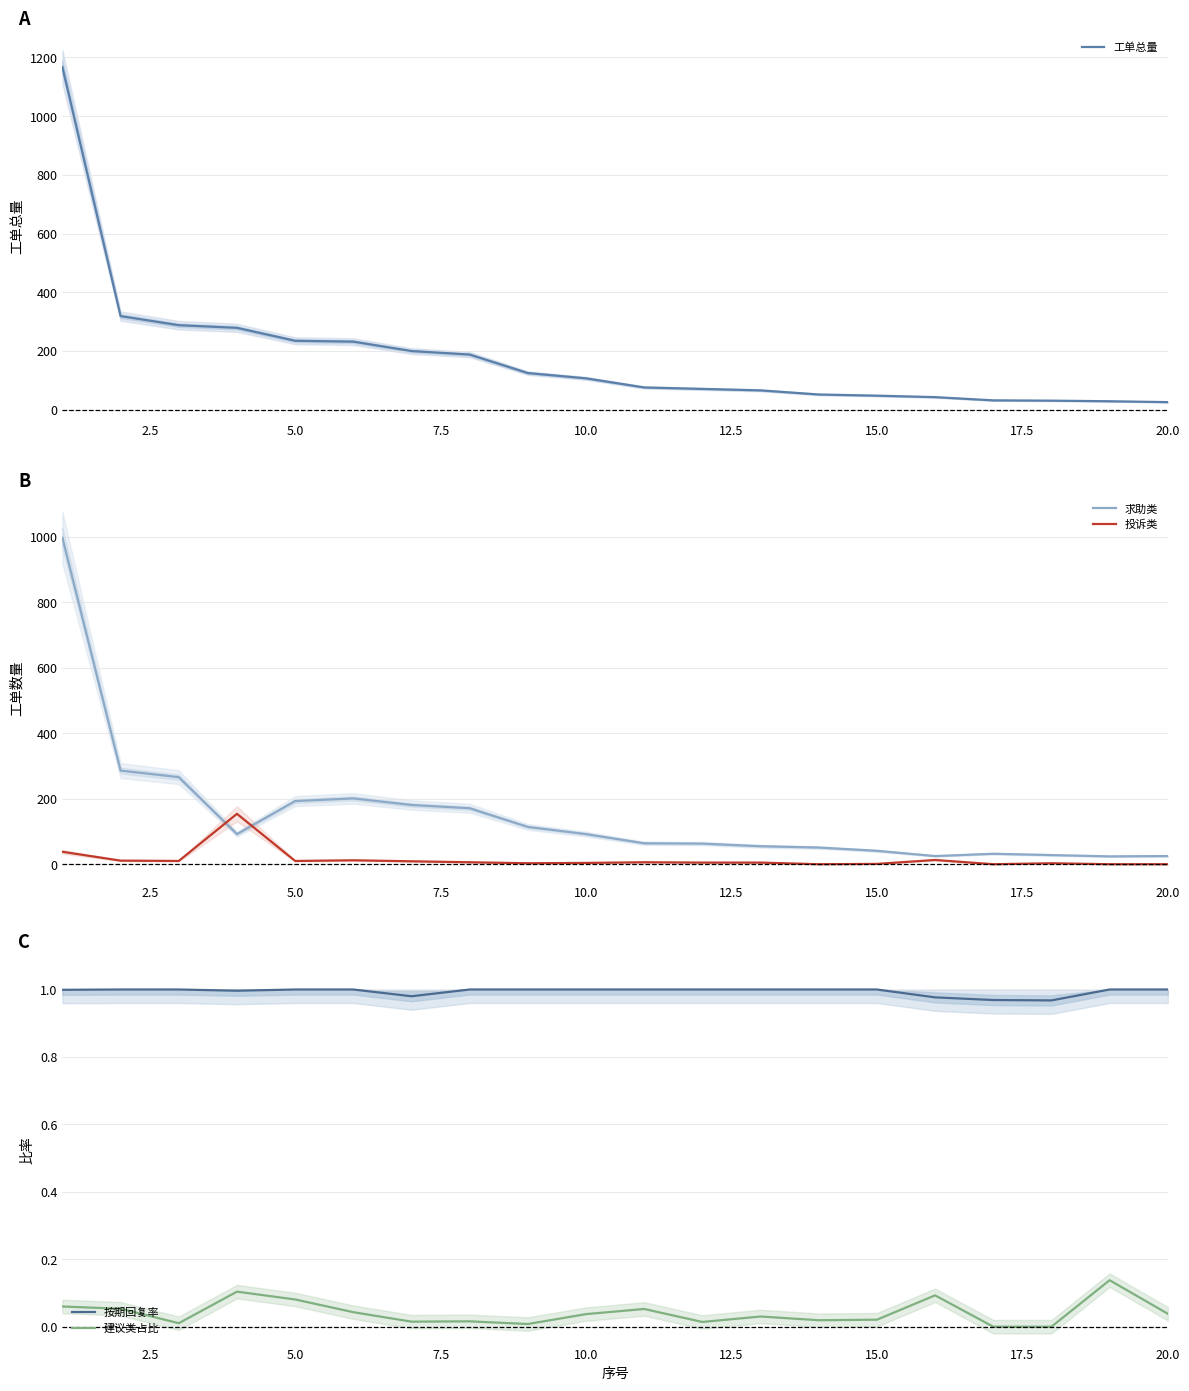

How many distinct data groups are displayed?

5